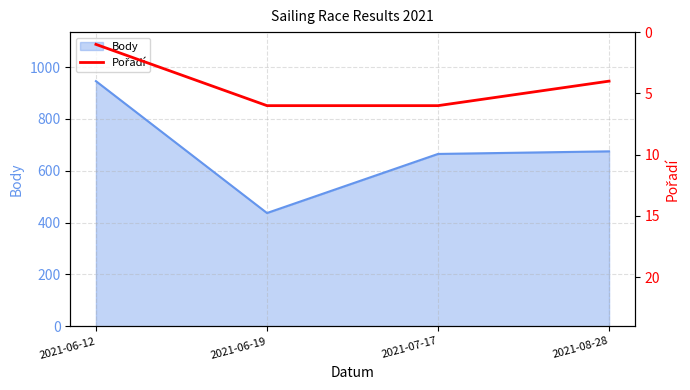

The chart shows a value of 1 at 2021-06-12. True or false?

False